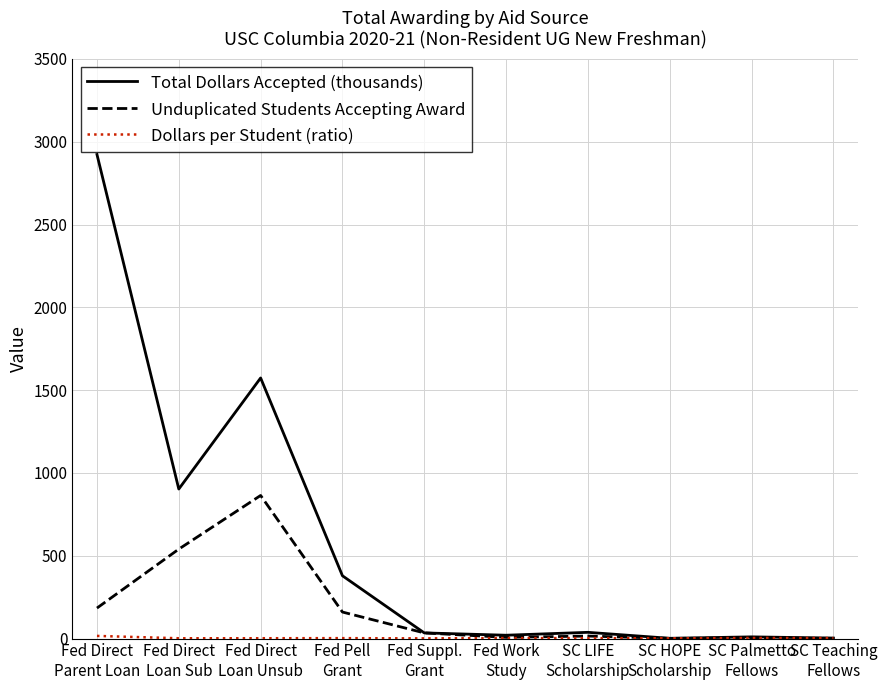

Which series has the largest range (max minus min)?

Total Dollars Accepted (thousands)